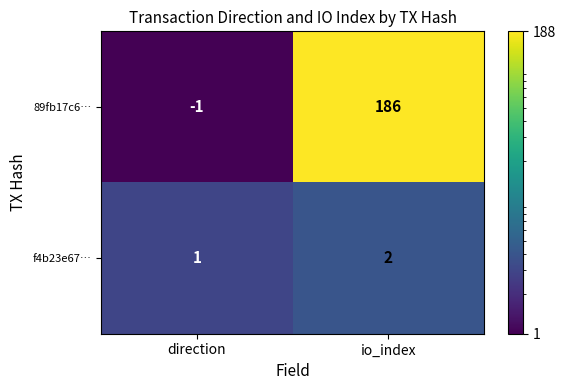

Is it true that f4b23e67… equals 1 at io_index?

False